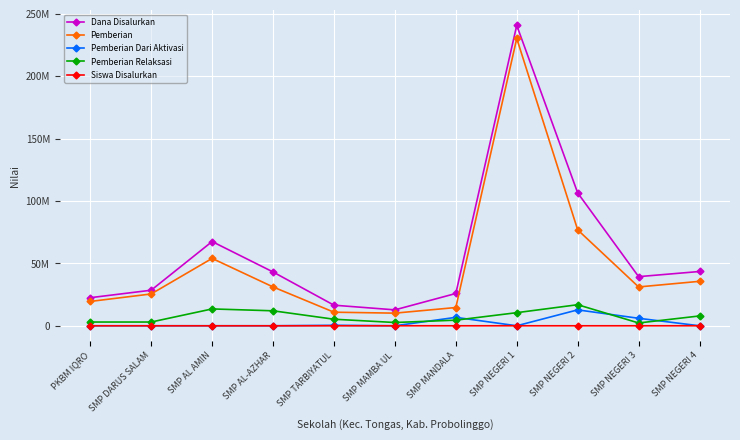

What is the difference between the highest and lowest values at SMP MAMBA UL?

12750000